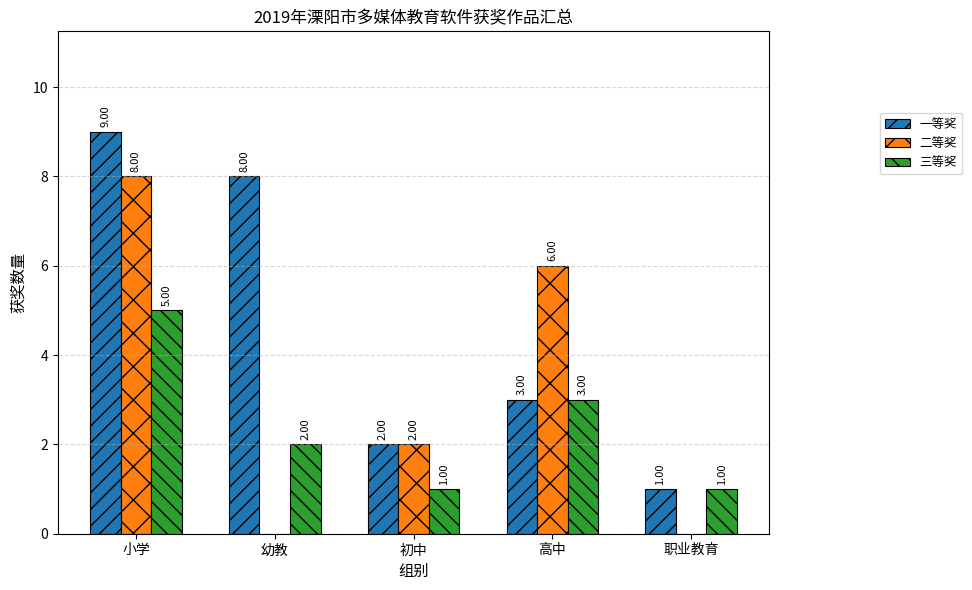

The value of 一等奖 at 高中 is 4. True or false?

False